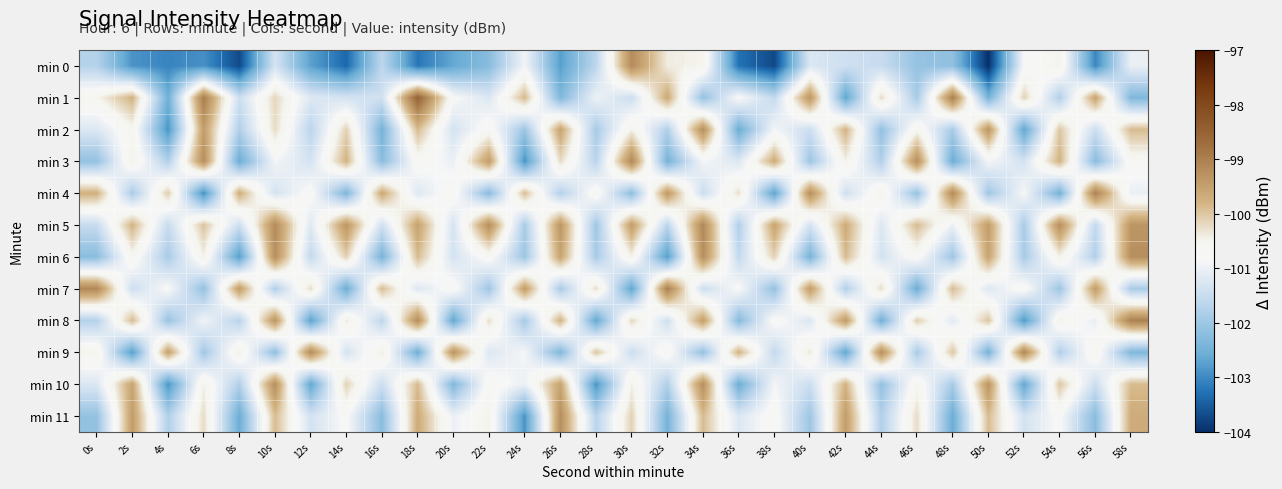

What is the difference between the highest and lowest values at 14s?

4.0